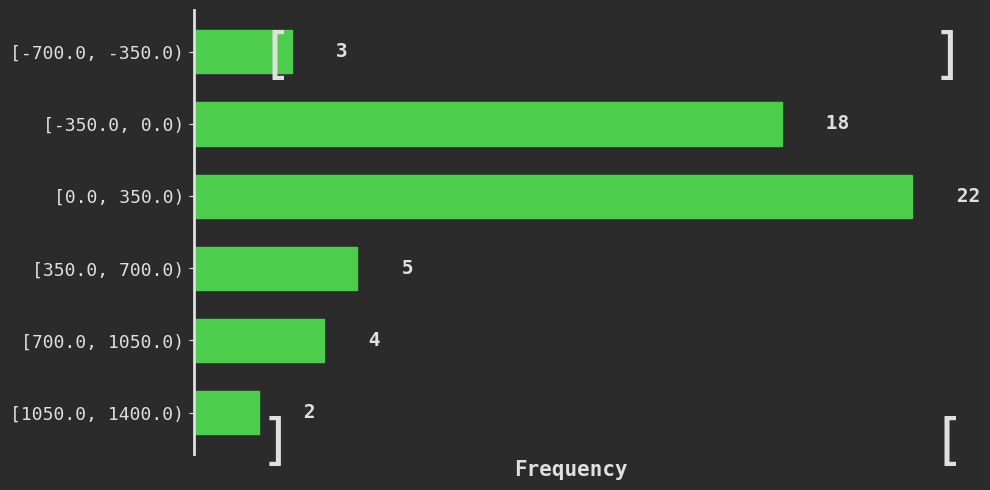

Reading top to bottom, transcribe all the data shown in this chart.

[-700.0, -350.0)=3	[-350.0, 0.0)=18	[0.0, 350.0)=22	[350.0, 700.0)=5	[700.0, 1050.0)=4	[1050.0, 1400.0)=2